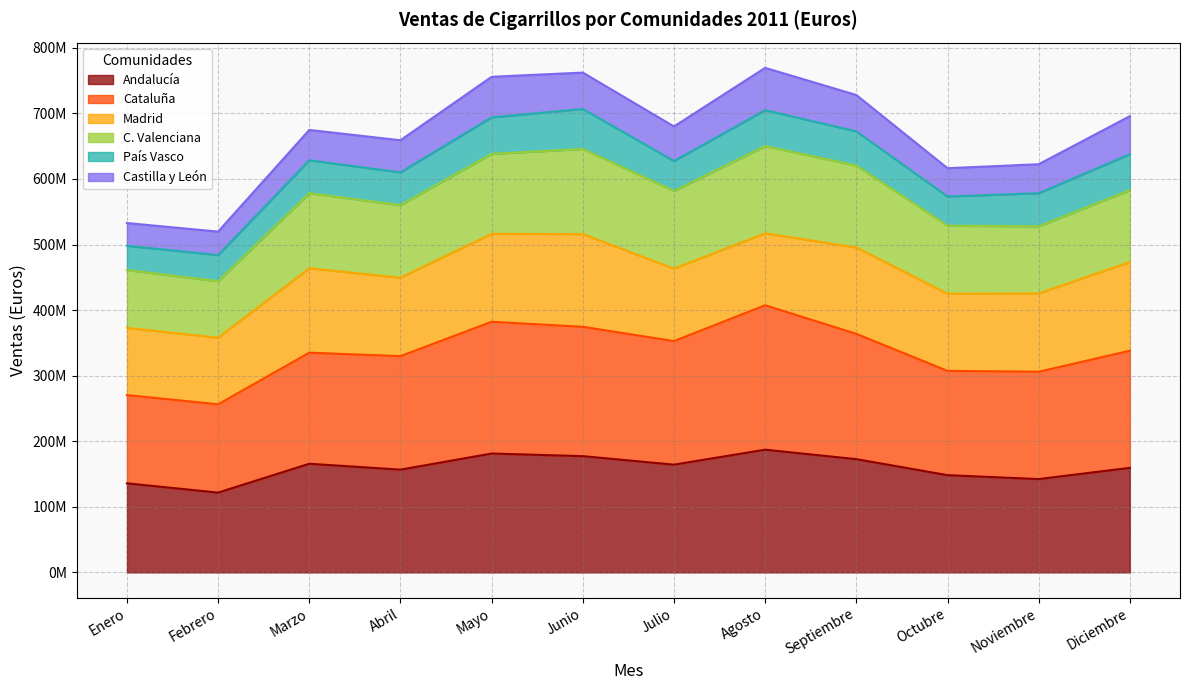

Does the chart display data point markers on the line(s)?

No